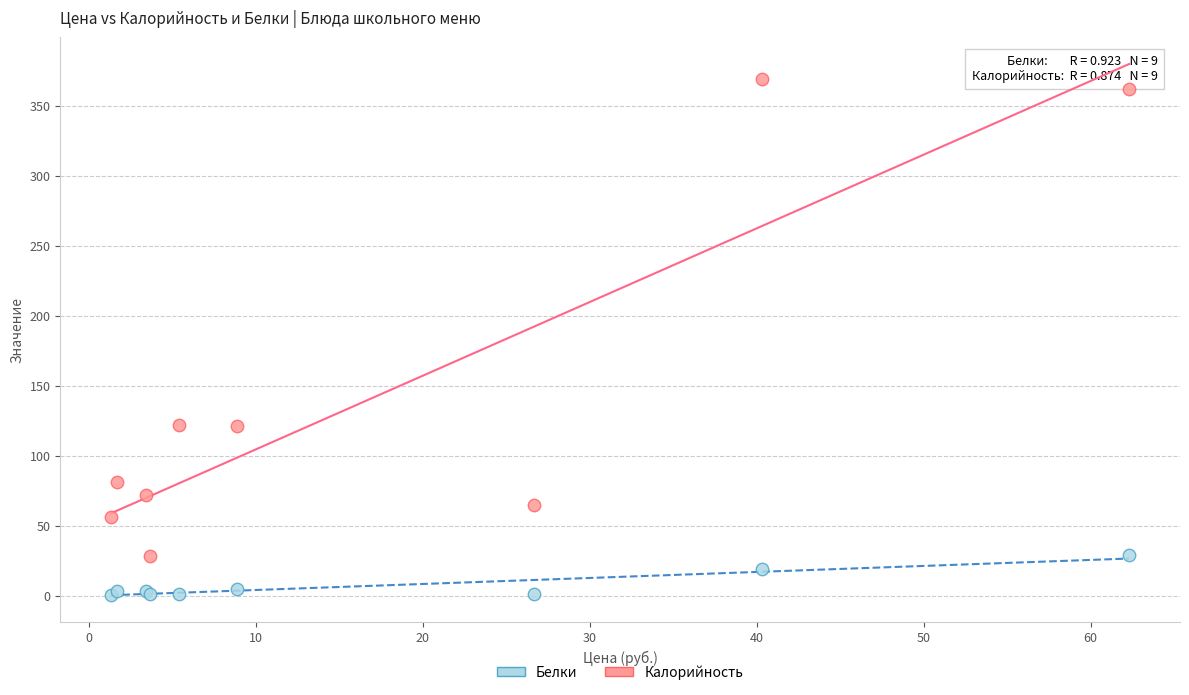

What are all the series names shown in the legend?

Белки, Калорийность